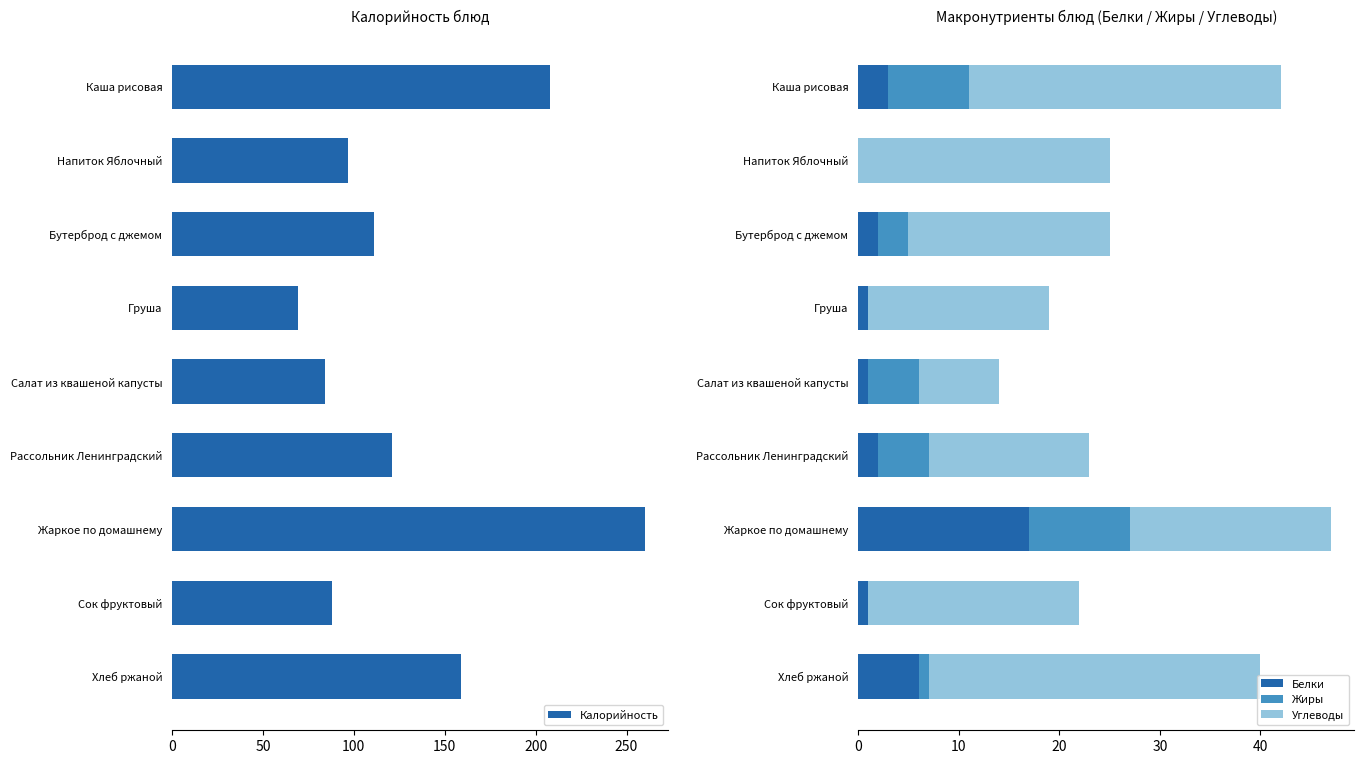

Count the number of categories in the chart.

9